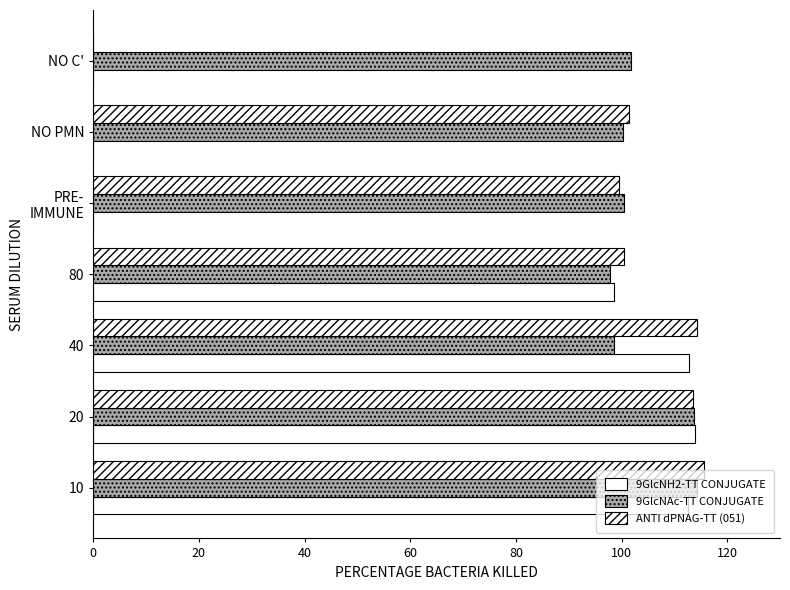

Which series has the largest total across all categories?

9GlcNAc-TT CONJUGATE